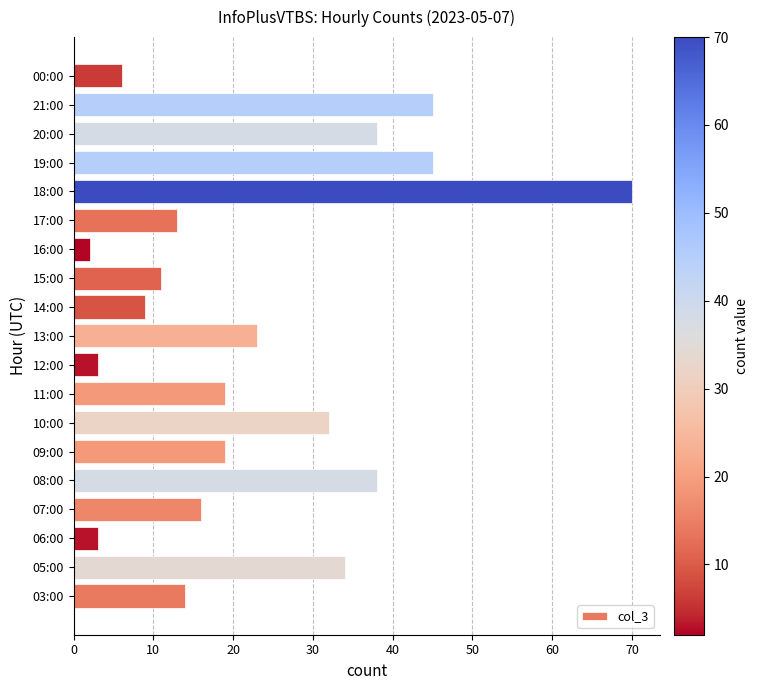

Reading bottom to top, transcribe all the data shown in this chart.

14	34	3	16	38	19	32	19	3	23	9	11	2	13	70	45	38	45	6